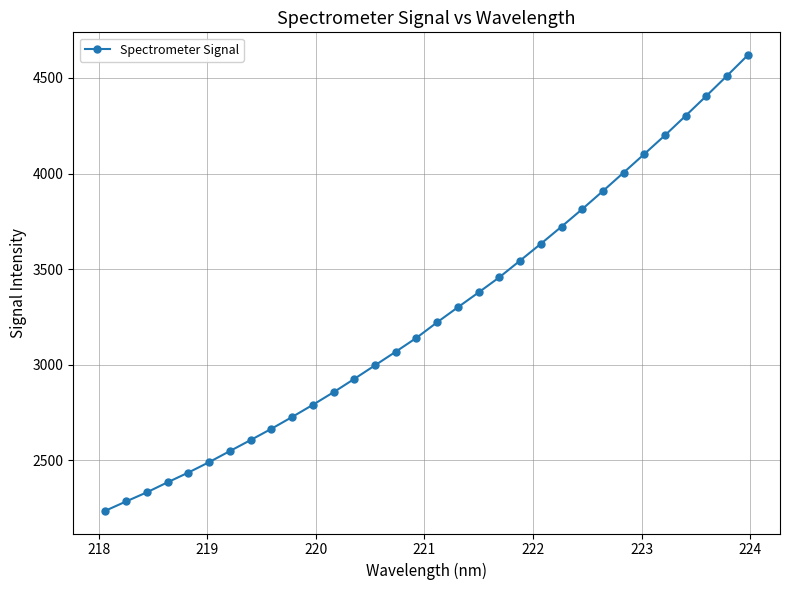

What is the average value?

3269.6